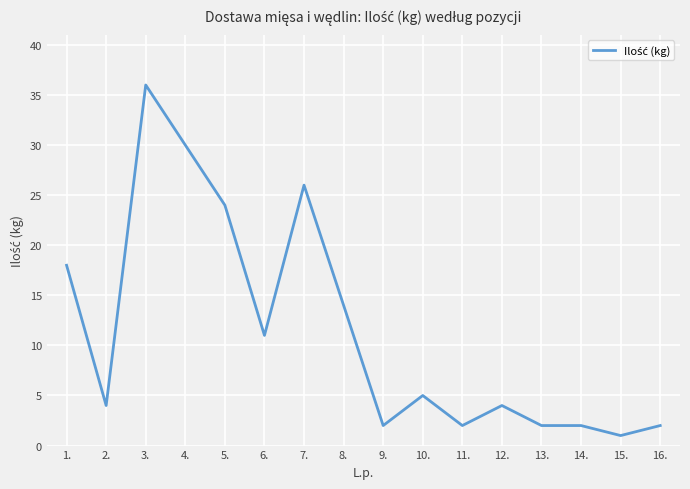

The value at 12. is 6. True or false?

False